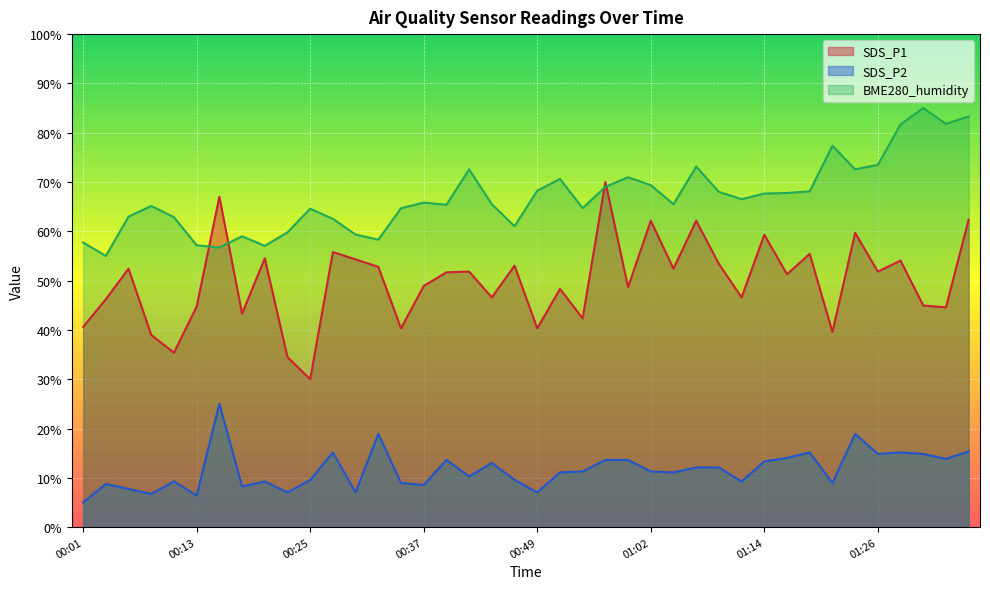

Between which two adjacent categories do BME280_humidity and SDS_P1 first intersect?

00:13 and 00:15